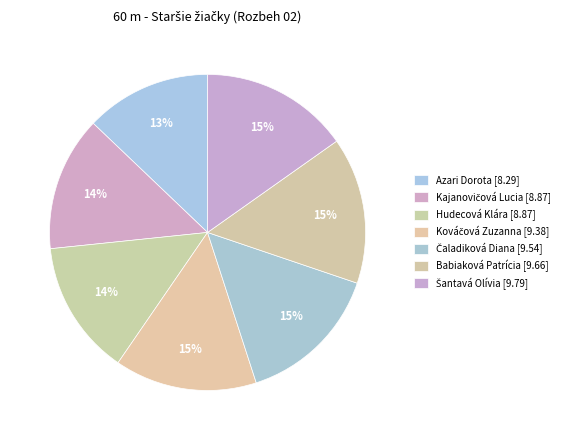

How many slices are in this pie chart?

7